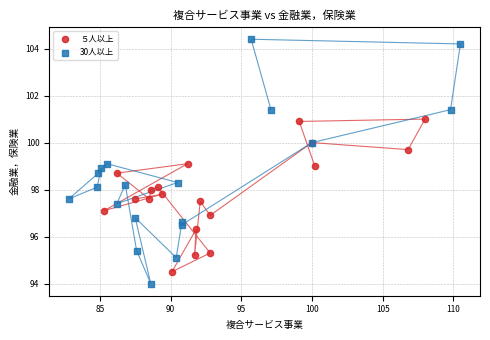

Which series contains the highest Y value?

30人以上